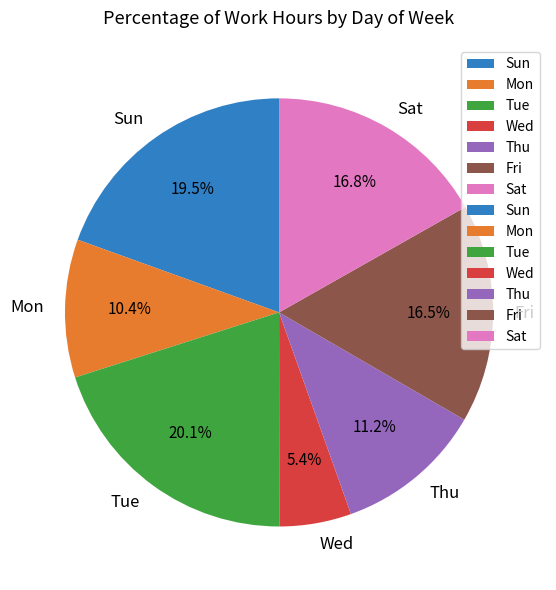

Does Fri account for over 50% of the chart?

No